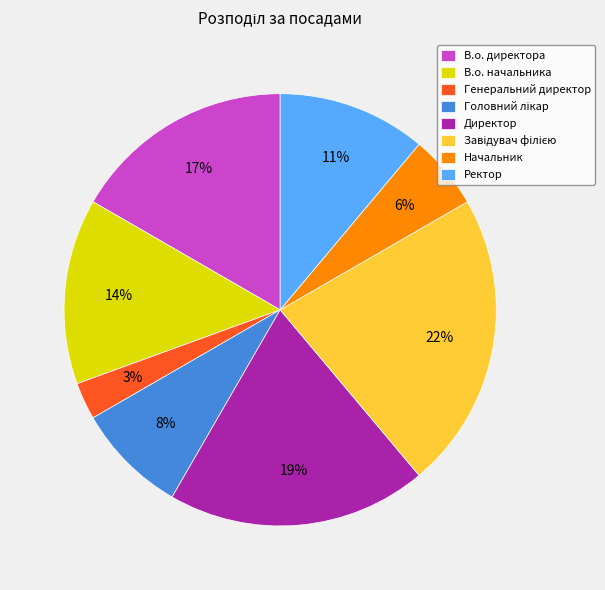

Which category has the smallest portion of the pie?

Генеральний директор